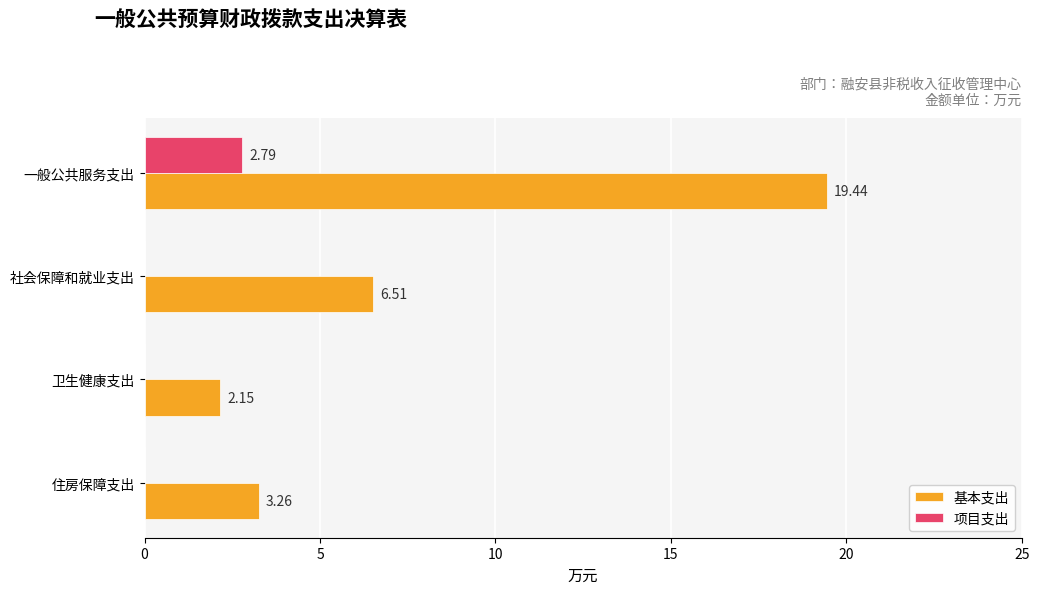

How many values in 项目支出 are above zero?

1